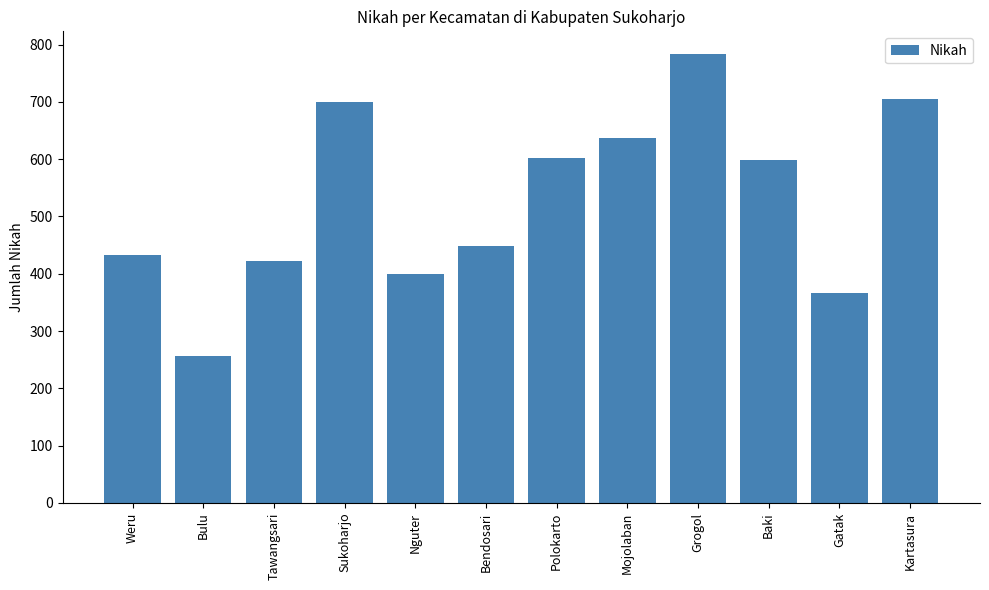

How many bars are there in total?

12